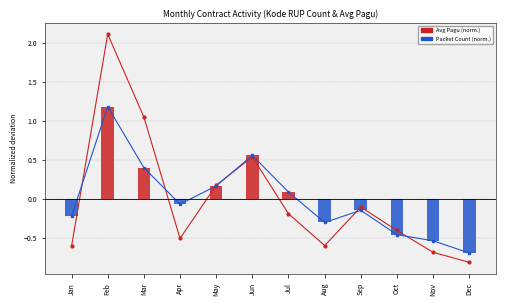

Reading left to right, list all the values displayed in this chart.

Avg Pagu (normalized): -0.6	2.1	1.0	-0.5	0.2	0.5	-0.2	-0.6	-0.1	-0.4	-0.7	-0.8
Packet Count (normalized): -0.2	1.2	0.4	-0.1	0.2	0.6	0.1	-0.3	-0.1	-0.5	-0.5	-0.7